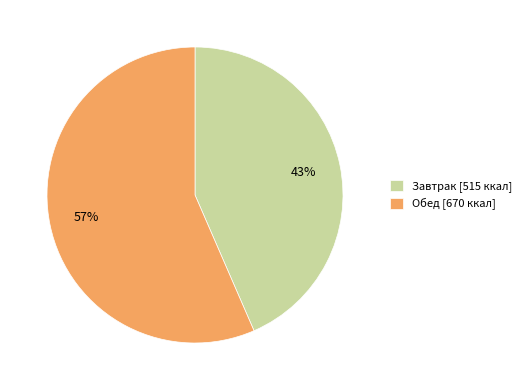

The Завтрак slice represents 43% of the pie. True or false?

True